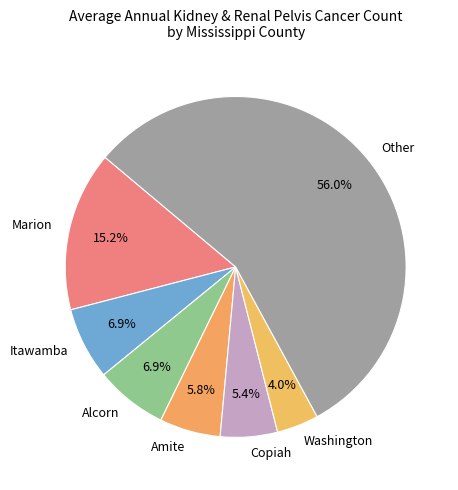

Between Itawamba and Other, which is larger?

Other